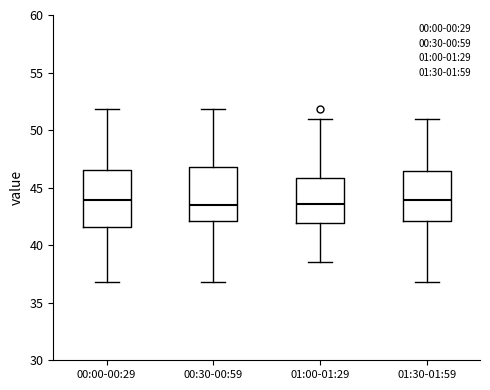

Reading left to right, read every box against the y-axis: the position of its median line, the range the box covers, and the ends of its whiskers. The values are not printed on the chart, so give them approximately, as read against the axis.

00:00-00:29: median 44.0, box 41.5 to 46.5, whiskers 37.0 to 52.0
00:30-00:59: median 43.5, box 42.0 to 47.0, whiskers 37.0 to 52.0
01:00-01:29: median 43.5, box 42.0 to 46.0, whiskers 38.5 to 51.0
01:30-01:59: median 44.0, box 42.0 to 46.5, whiskers 37.0 to 51.0